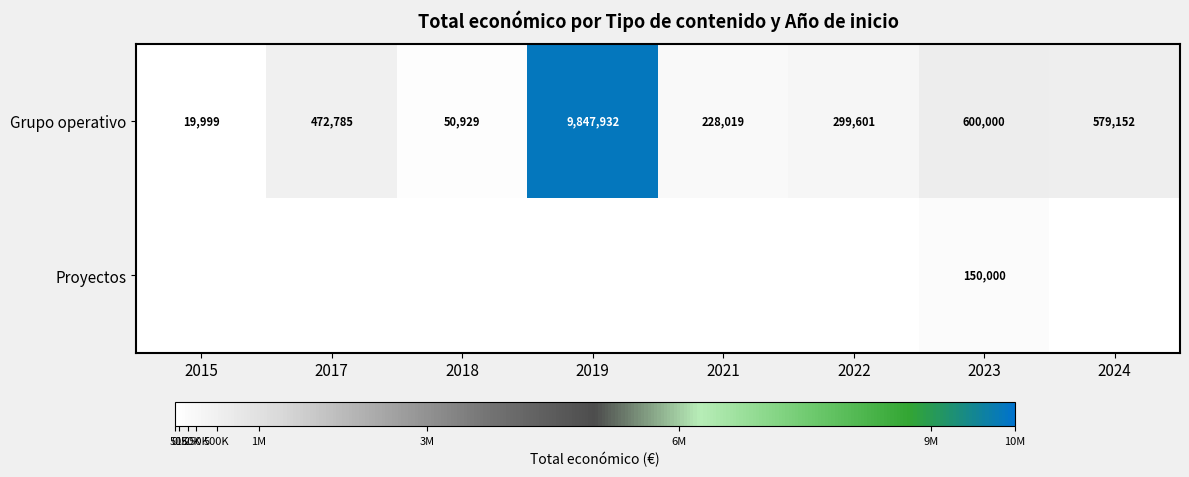

At how many categories does at least one series exceed 9697457?

1